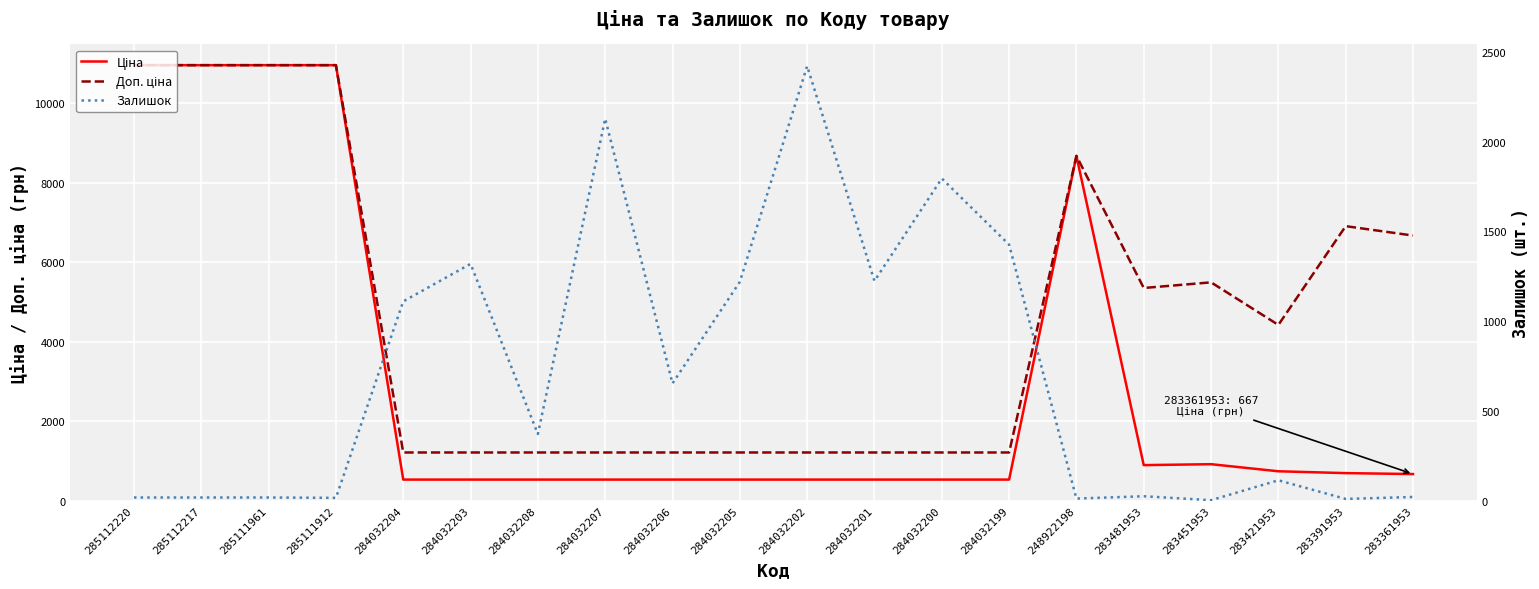

True or false: Доп. ціна and Залишок cross at least once.

True